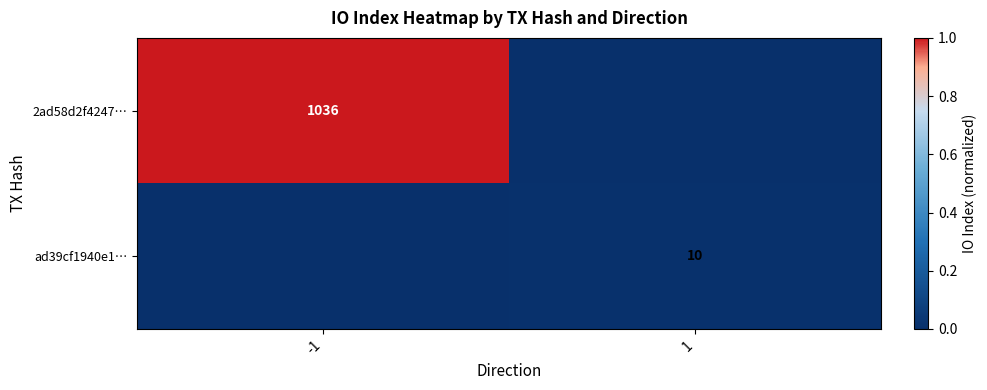

Is it true that ad39cf1940e1… equals 10 at 1?

True